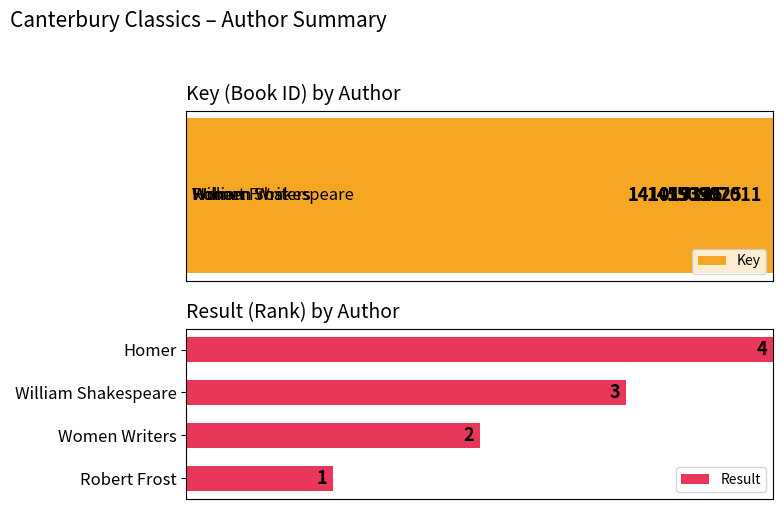

Reading left to right, what are all the values shown in this chart?

Key: 100.0	96.7	93.4	93.4
Result: 25.0	50.0	75.0	100.0